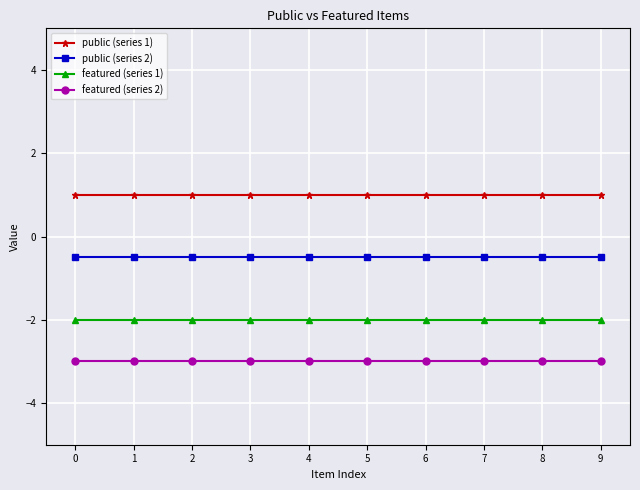

What is the value of the featured (series 1) point at the 6th from the left?

-2.0